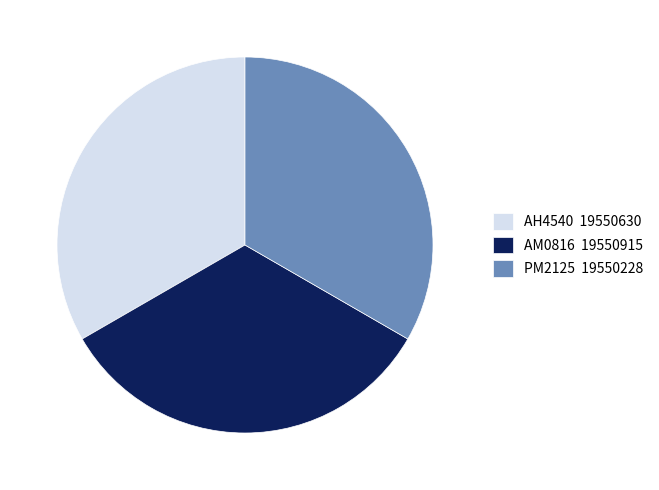

True or false: AM0816 19550915 accounts for 42% of the total.

False